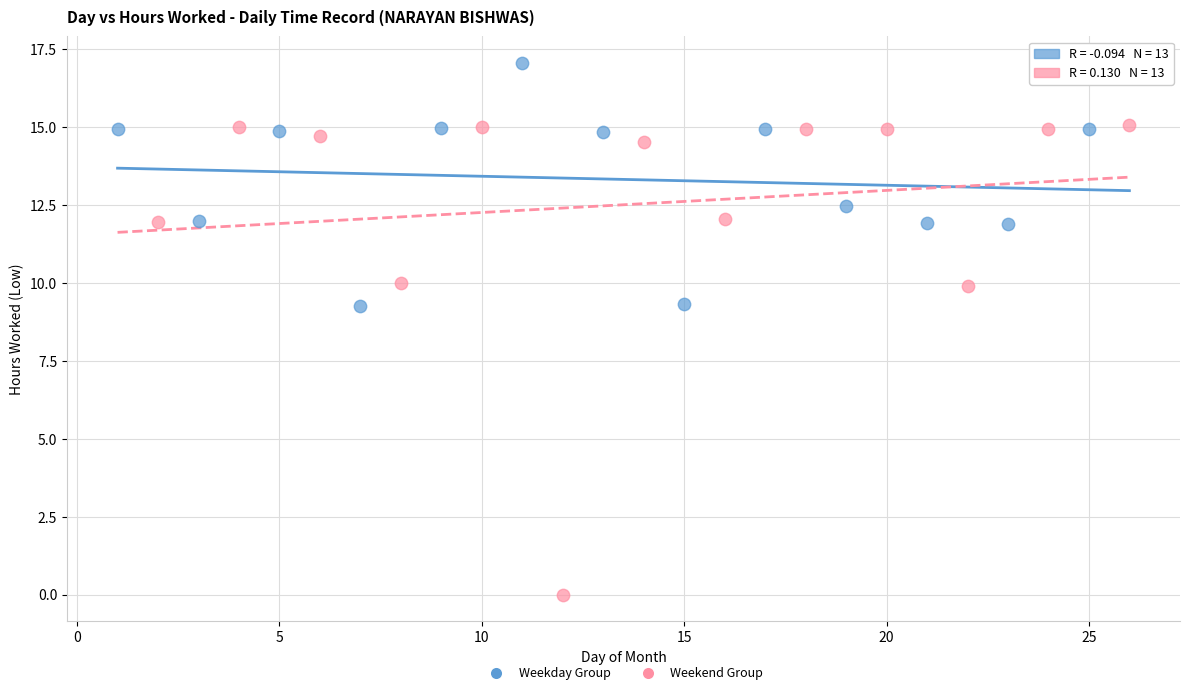

Which series has the widest spread of Y values?

Weekend Group